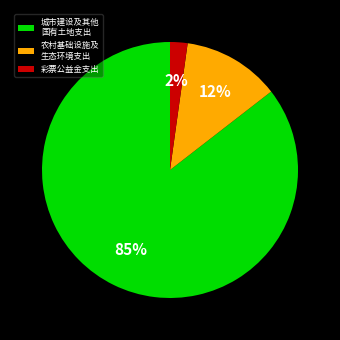

Rank the categories by value from lowest to highest.

彩票公益金支出, 农村基础设施及 生态环境支出, 城市建设及其他 国有土地支出